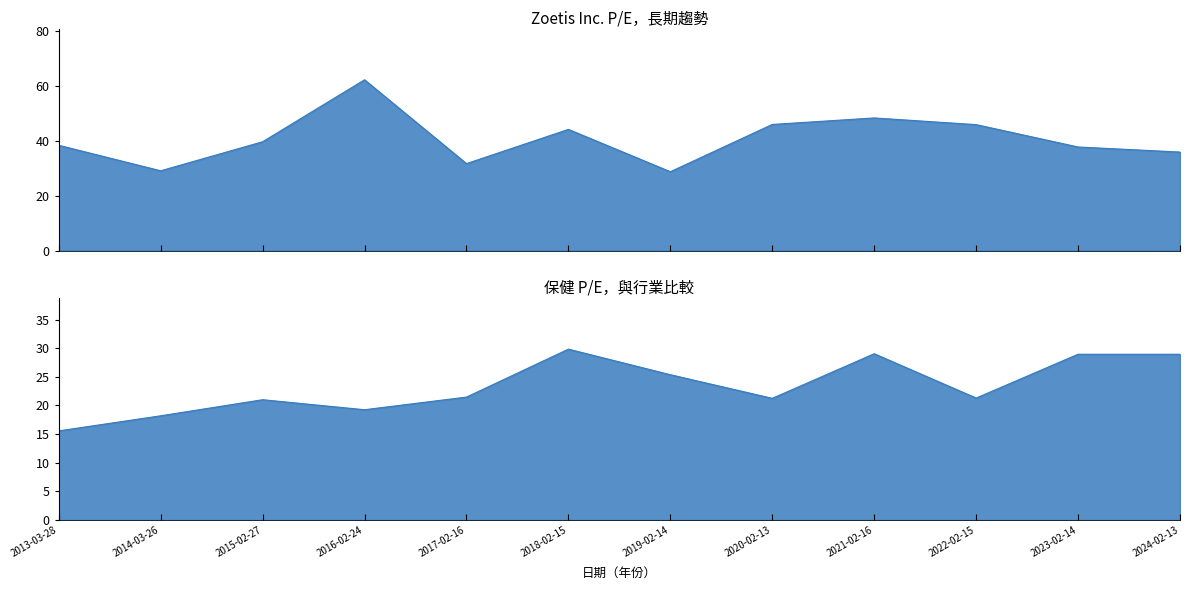

What is the average value of the 保健 series?

23.4